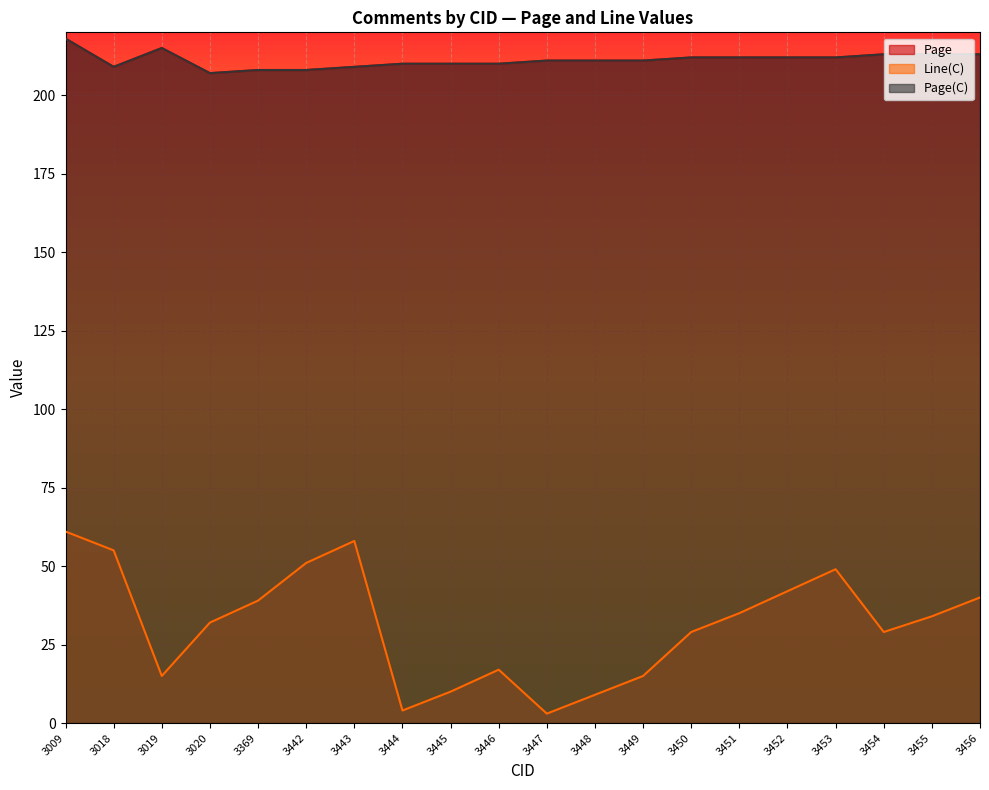

What is the highest value of the Page series?

218